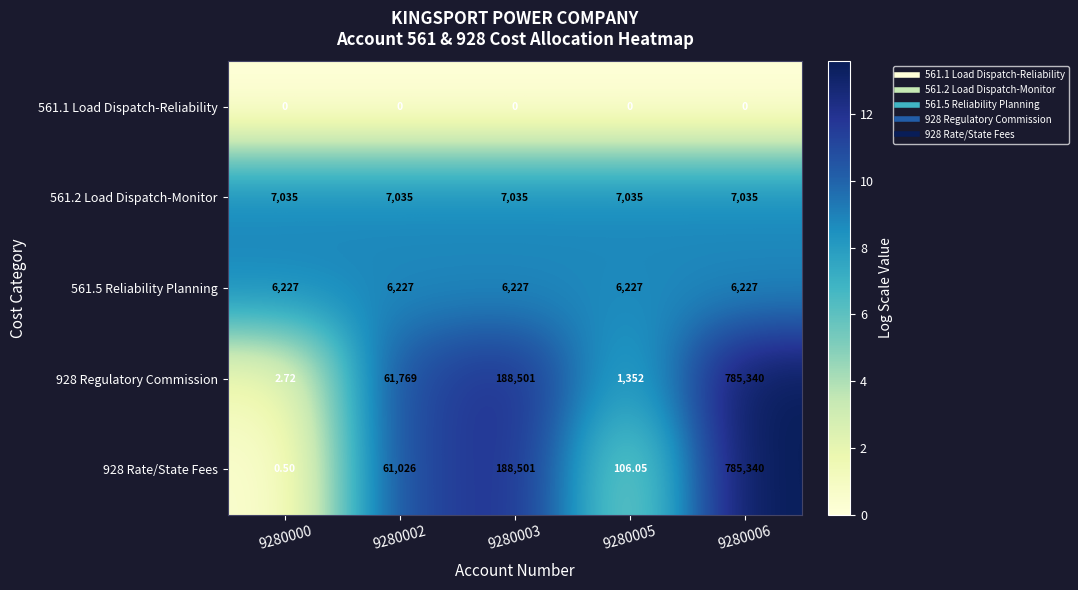

Is the value of 928 Regulatory Commission at 9280005 greater than the value of 561.1 Load Dispatch-Reliability at 9280003?

Yes